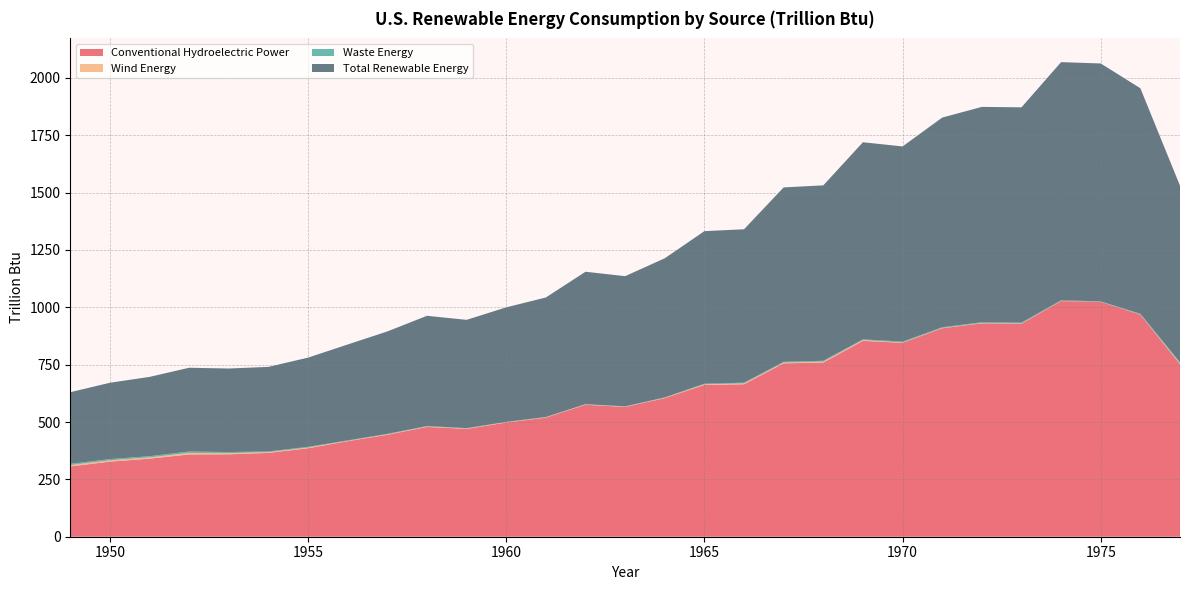

Reading left to right, list all the values displayed in this chart.

Conventional Hydroelectric Power: 1949=306.2	1950=327.3	1951=340.3	1952=358.6	1953=359.1	1954=365.3	1955=385.5	1956=416.4	1957=444.4	1958=478.6	1959=470.1	1960=497.6	1961=519.2	1962=575.3	1963=565.6	1964=604.2	1965=661.4	1966=664.5	1967=755.8	1968=759.1	1969=853.7	1970=845.2	1971=908.7	1972=930.2	1973=928.3	1974=1027.1	1975=1023.8	1976=968.0	1977=752.3
Wind Energy: 1949=5.8	1950=5.5	1951=5.3	1952=6.4	1953=5.0	1954=3.2	1955=3.2	1956=1.7	1957=2.0	1958=1.9	1959=1.7	1960=1.5	1961=1.3	1962=1.3	1963=1.3	1964=1.5	1965=2.8	1966=3.5	1967=3.3	1968=3.9	1969=3.3	1970=1.4	1971=1.2	1972=1.4	1973=1.4	1974=0.7	1975=0.2	1976=0.9	1977=3.2
Waste Energy: 1949=5.8	1950=5.5	1951=5.3	1952=6.4	1953=5.0	1954=3.2	1955=3.2	1956=1.7	1957=2.0	1958=1.9	1959=1.7	1960=1.5	1961=1.3	1962=1.3	1963=1.3	1964=1.5	1965=2.8	1966=3.5	1967=3.3	1968=3.9	1969=3.3	1970=3.7	1971=3.3	1972=3.4	1973=3.4	1974=2.6	1975=2.0	1976=2.8	1977=5.0
Total Renewable Energy: 1949=312.0	1950=332.8	1951=345.7	1952=365.0	1953=364.1	1954=368.5	1955=388.7	1956=418.1	1957=446.4	1958=480.5	1959=471.8	1960=499.2	1961=520.9	1962=577.0	1963=567.5	1964=606.4	1965=664.9	1966=668.6	1967=760.2	1968=764.5	1969=859.1	1970=850.7	1971=913.8	1972=938.5	1973=938.5	1974=1038.1	1975=1036.8	1976=983.1	1977=769.5